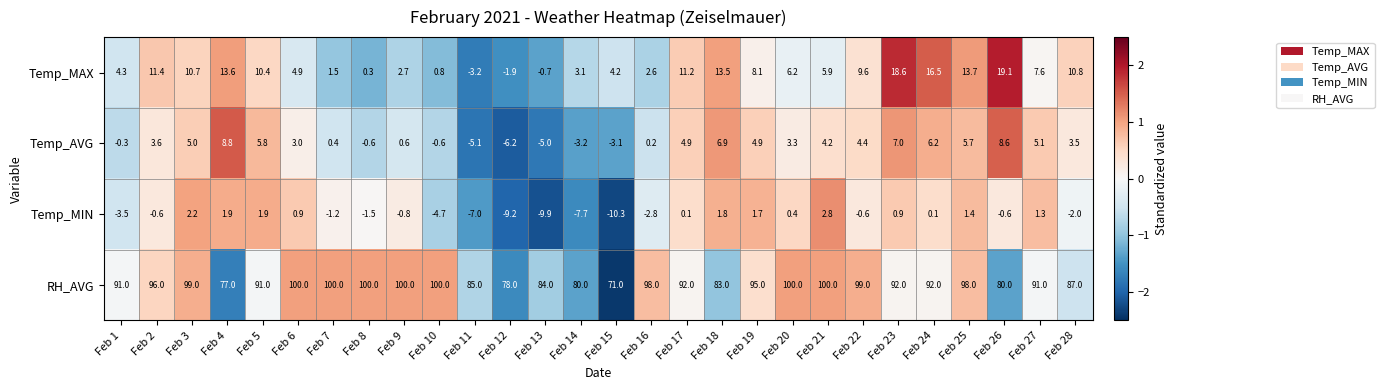

Rank the series at Feb 2 from lowest to highest value.

Temp_MIN, Temp_AVG, Temp_MAX, RH_AVG